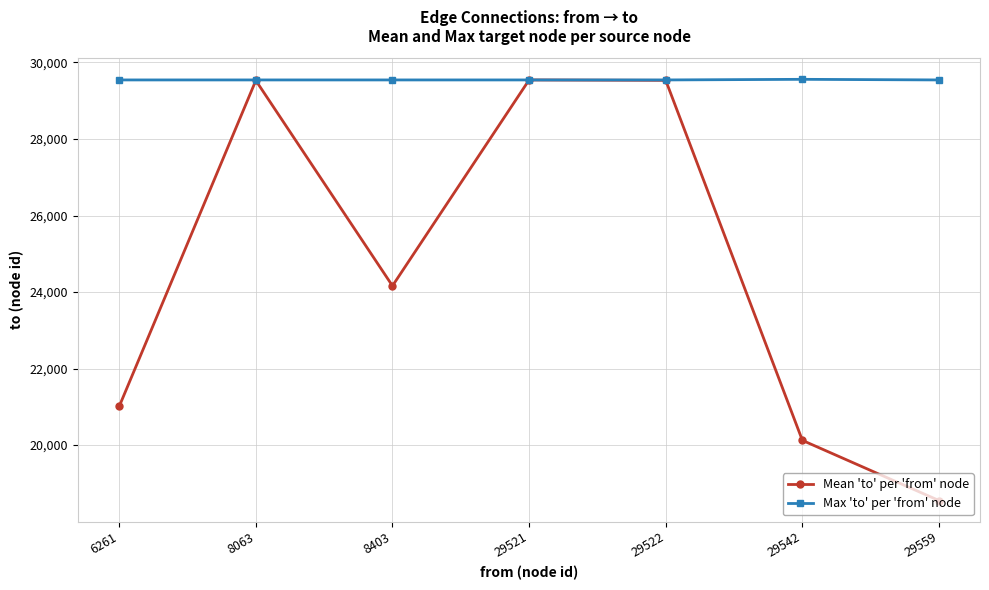

How many interior local peaks does the Mean 'to' per 'from' node series have?

2